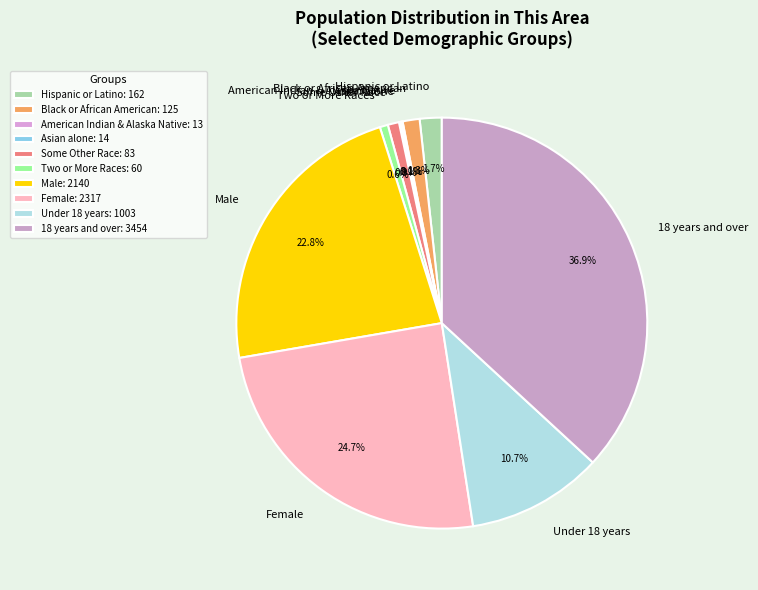

Which has a higher value, Some Other Race or Hispanic or Latino?

Hispanic or Latino